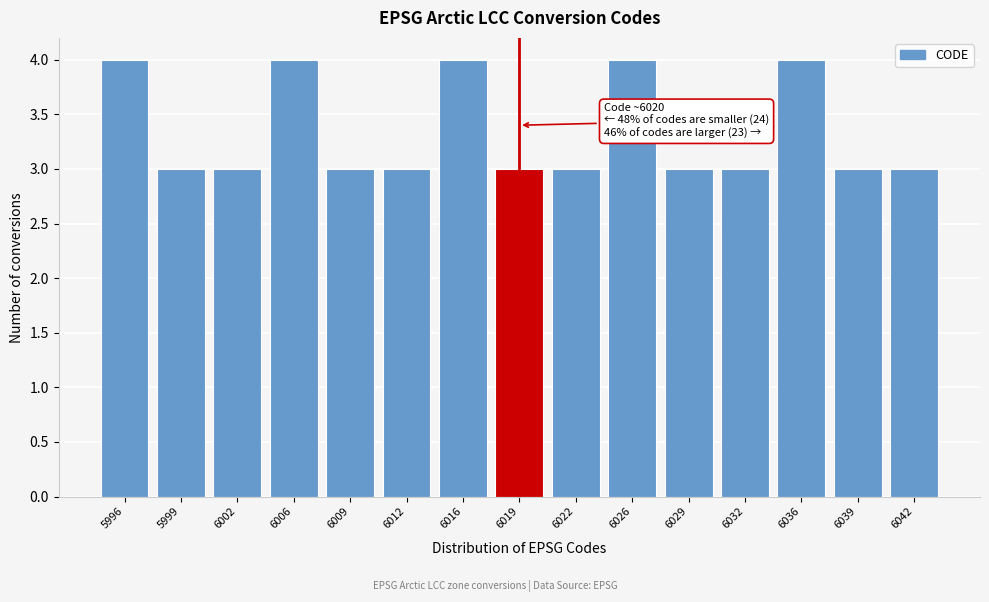

Reading left to right, extract all data points from this chart.

5996=4	5999=3	6002=3	6006=4	6009=3	6012=3	6016=4	6019=3	6022=3	6026=4	6029=3	6032=3	6036=4	6039=3	6042=3